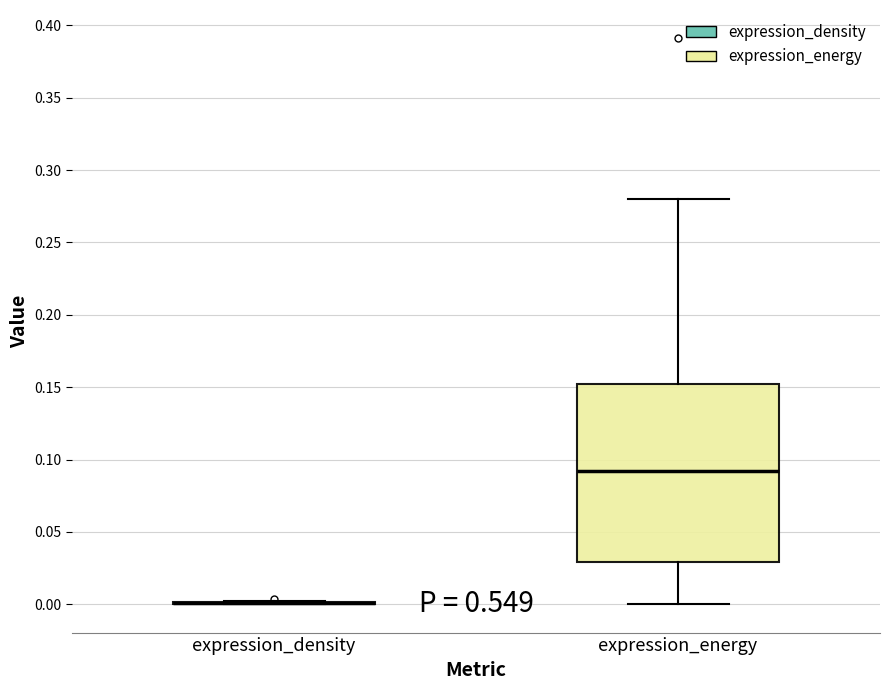

Which box is the tallest, from its lower edge to its upper edge?

expression_energy